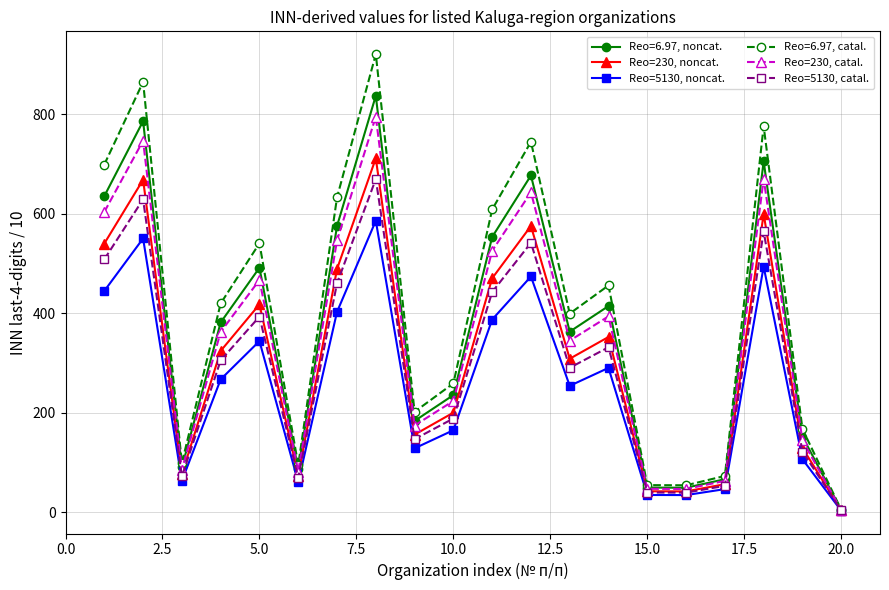

What is the value of the Reo=5130, catal. point at the 7th from the left?

460.2